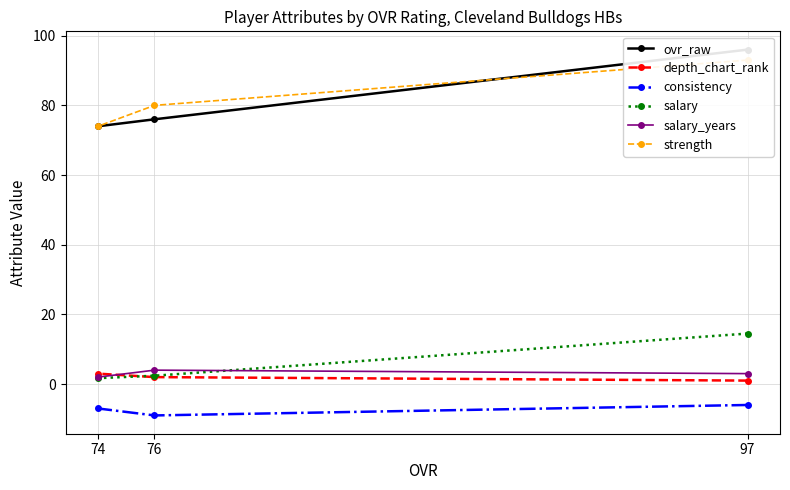

What is the difference between the consistency values at 76 and 74?

2.0